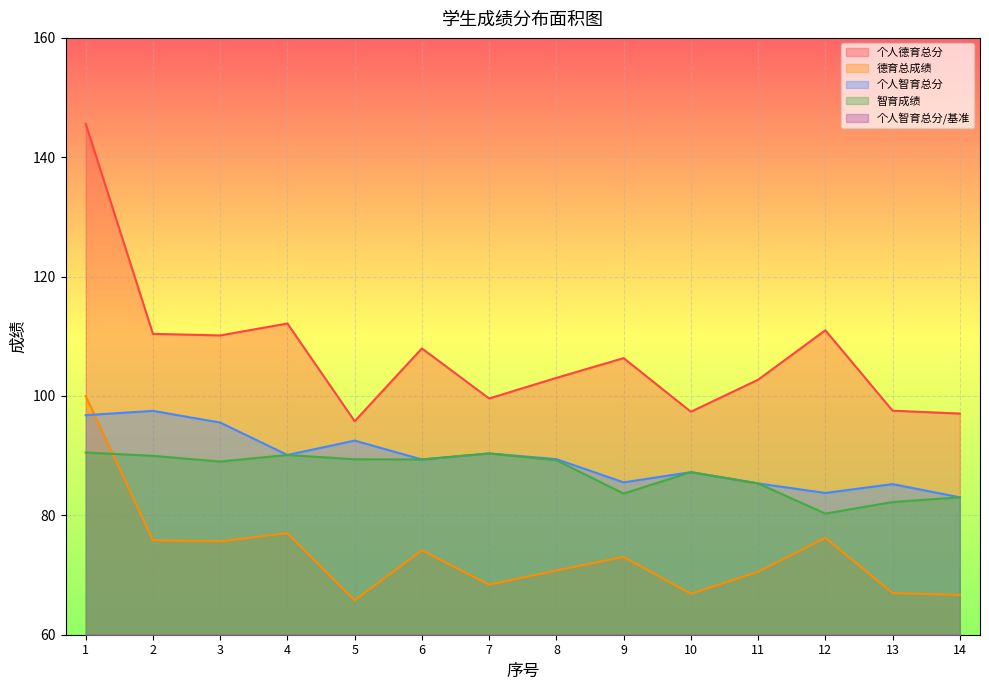

Reading left to right, list all the values displayed in this chart.

个人德育总分: 145.6	110.4	110.1	112.1	95.8	108.0	99.6	103.0	106.3	97.4	102.7	111.0	97.5	97.1
德育总成绩: 100.0	75.8	75.6	77.0	65.8	74.1	68.4	70.8	73.0	66.9	70.5	76.2	67.0	66.7
个人智育总分: 96.8	97.5	95.5	90.1	92.5	89.4	90.4	89.4	85.5	87.2	85.4	83.7	85.2	83.0
智育成绩: 90.5	90.0	89.0	90.1	89.4	89.4	90.4	89.2	83.7	87.2	85.4	80.3	82.2	83.0
个人智育总分/基准: 1.0	1.0	1.0	0.9	0.9	0.9	0.9	0.9	0.9	0.9	0.9	0.9	0.9	0.9